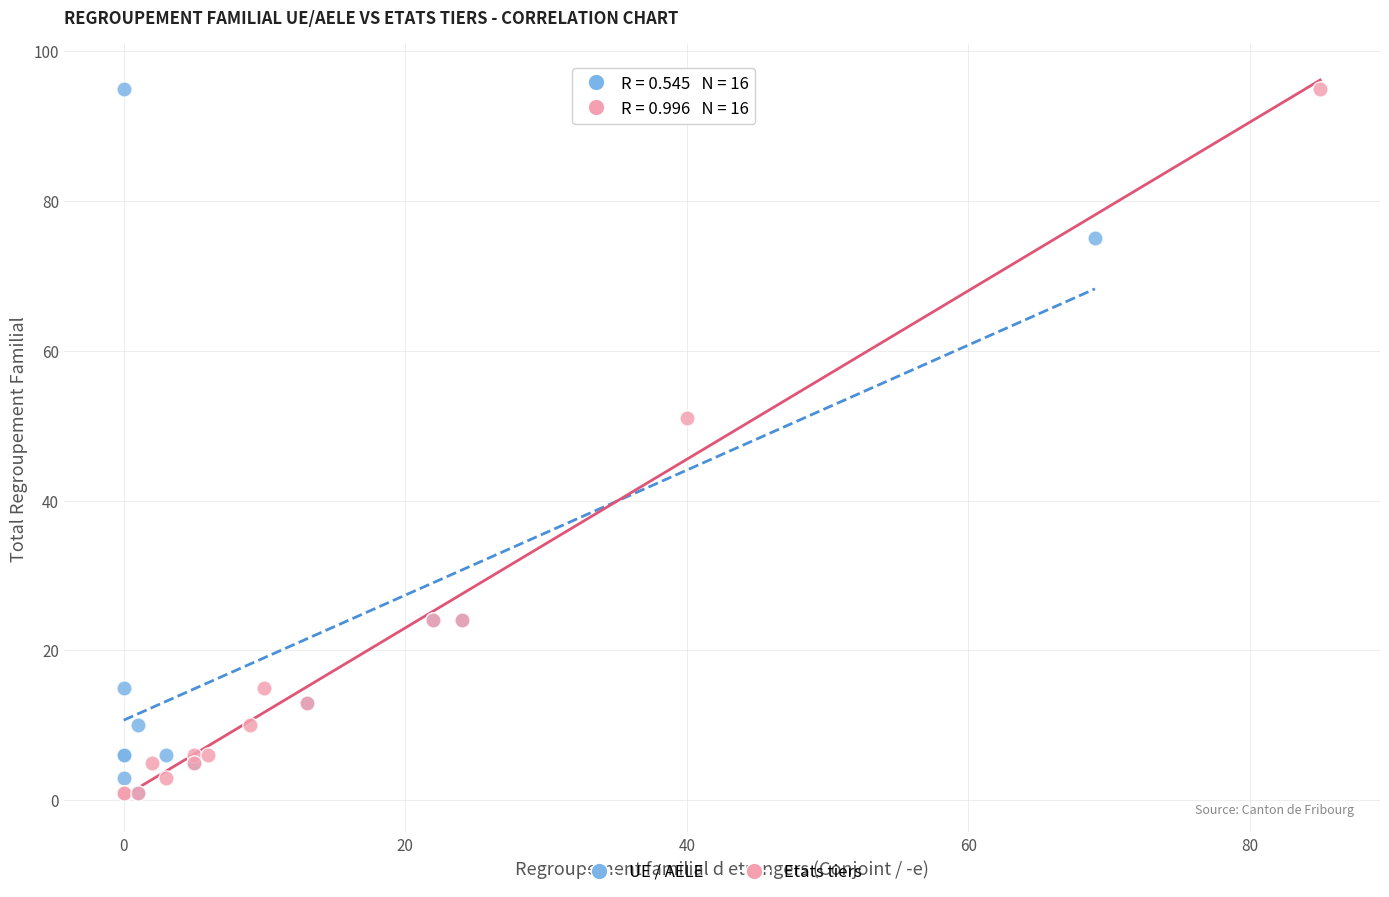

What are all the series names shown in the legend?

UE / AELE, Etats tiers